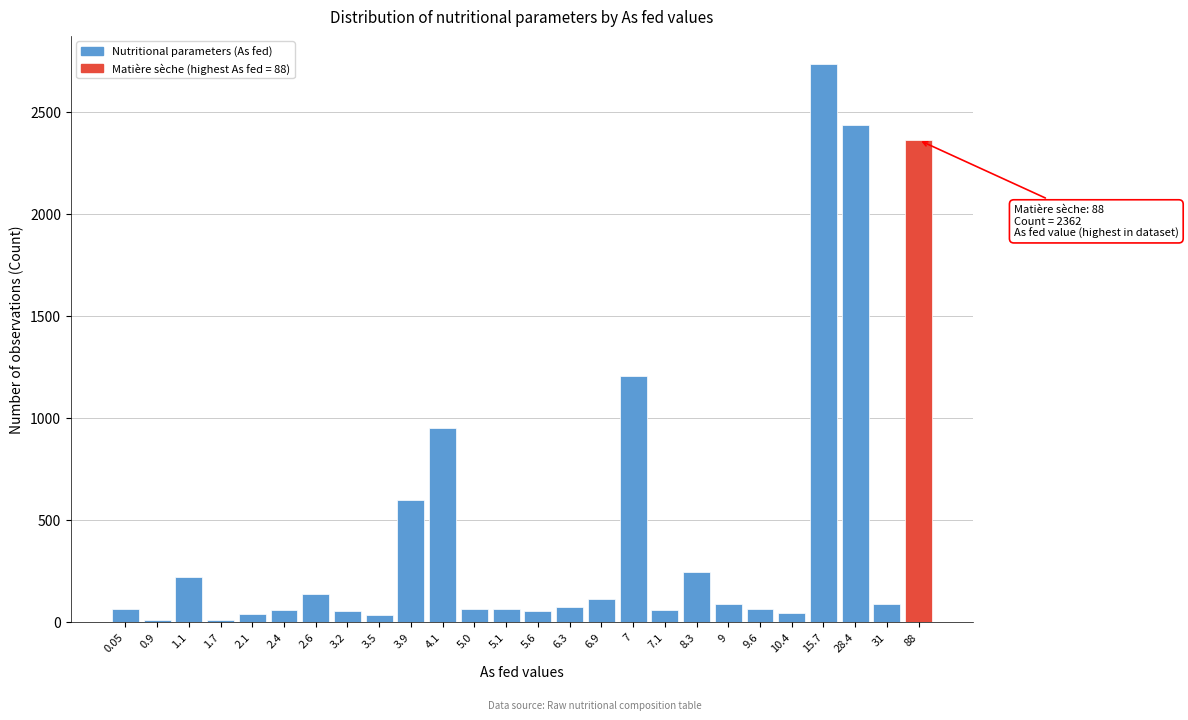

Is it true that the value at 9.6 is 60?

True